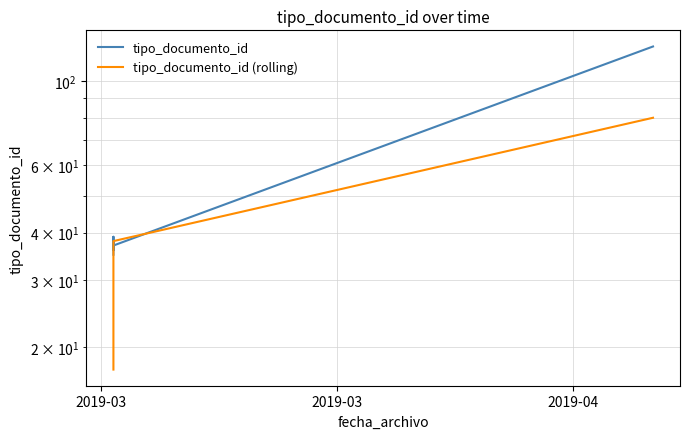

In tipo_documento_id, how many points are lower than both neighbors (excluding endpoints)?

2